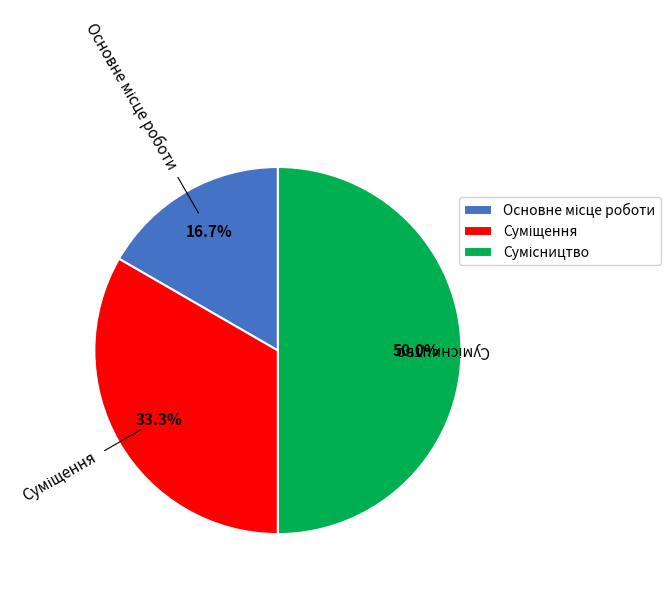

Do Основне місце роботи and Суміщення together represent more than half of the pie?

No